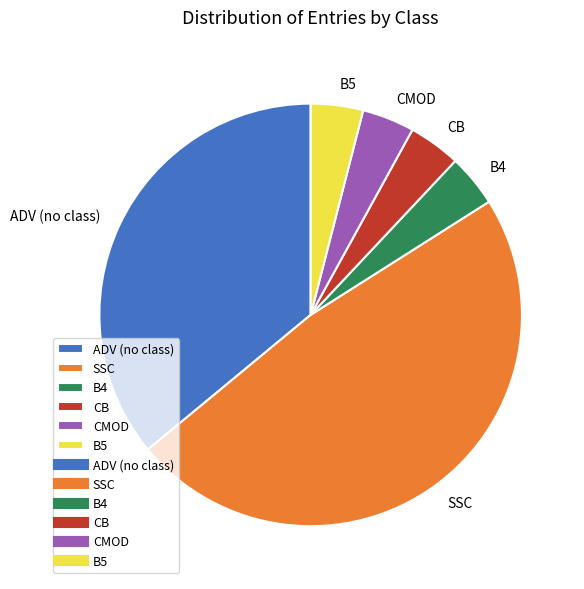

How many segments does this pie chart have?

6